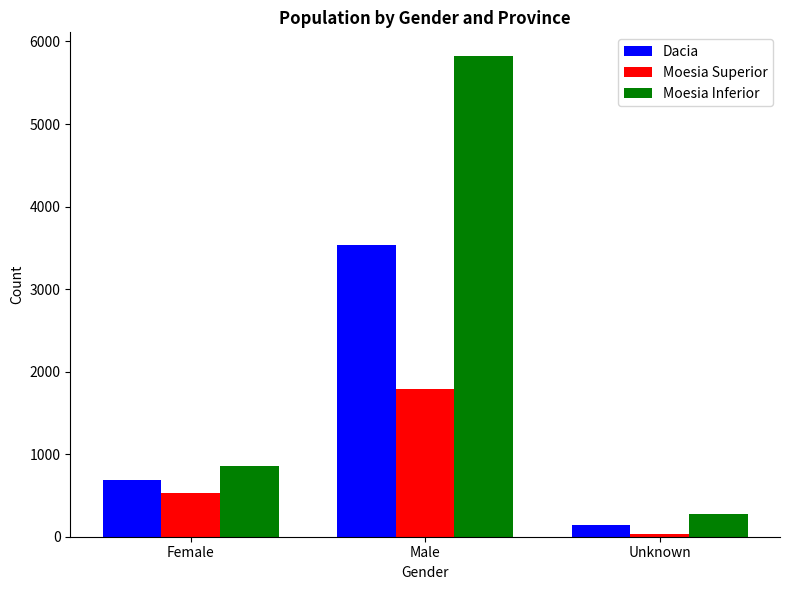

What is the difference between the Dacia values at Male and Female?

2848